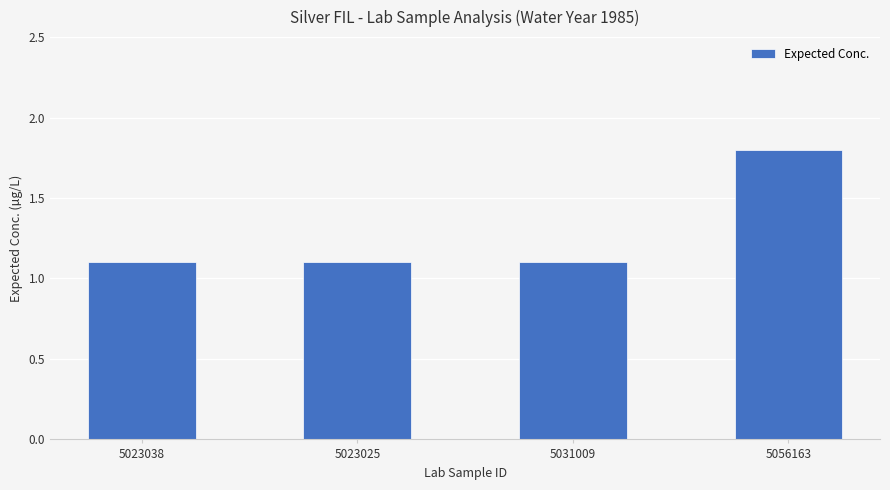

The chart shows a value of 1.1 at 5031009. True or false?

True